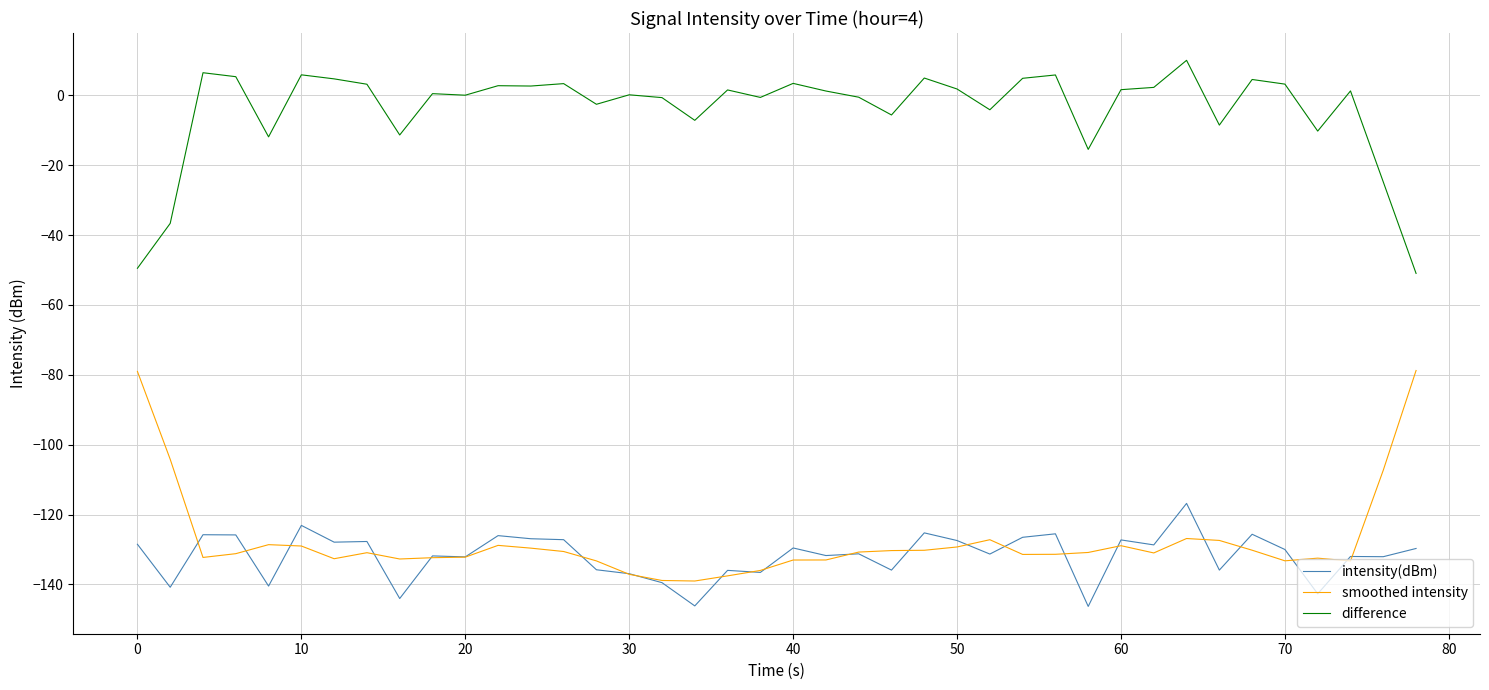

True or false: difference and smoothed intensity cross at least once.

False